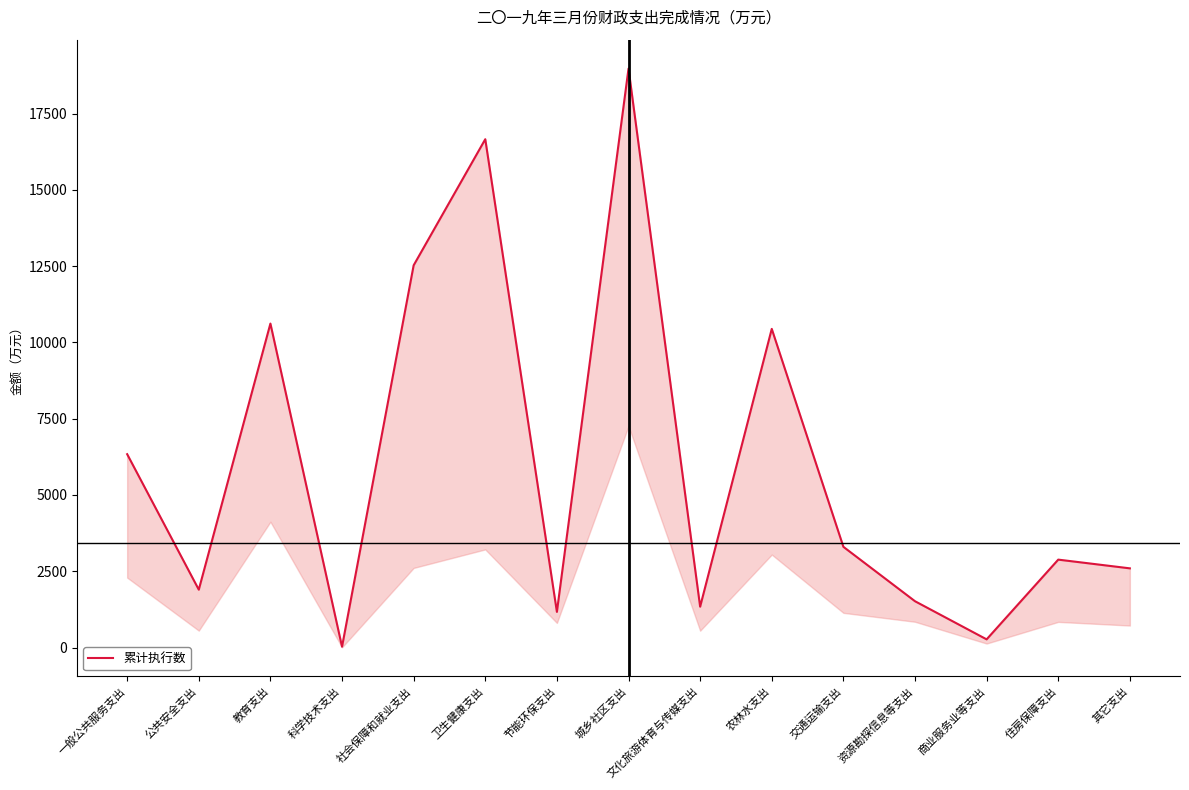

How many lines are shown in the chart?

1